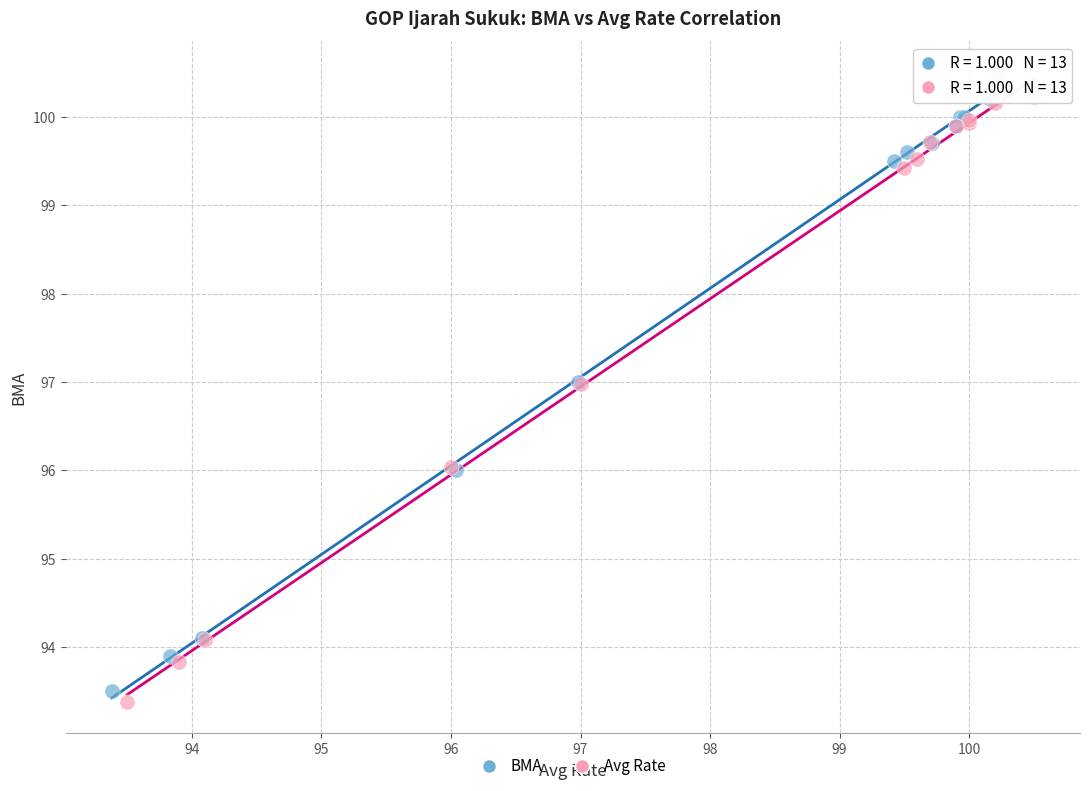

Which series reaches the maximum Y coordinate?

BMA